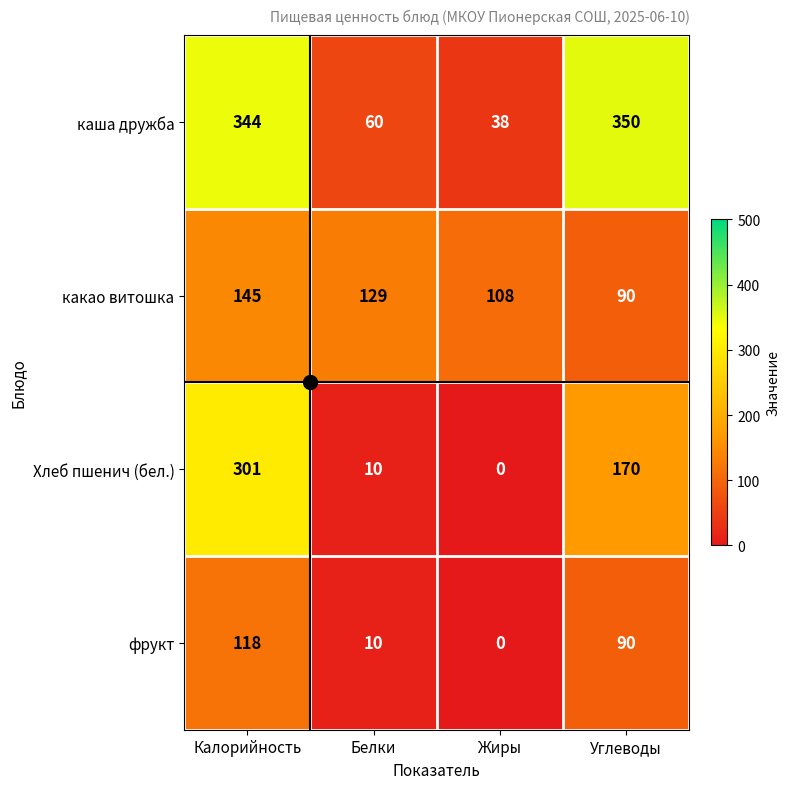

Rank the series by their maximum value, from lowest to highest.

фрукт, какао витошка, Хлеб пшенич (бел.), каша дружба